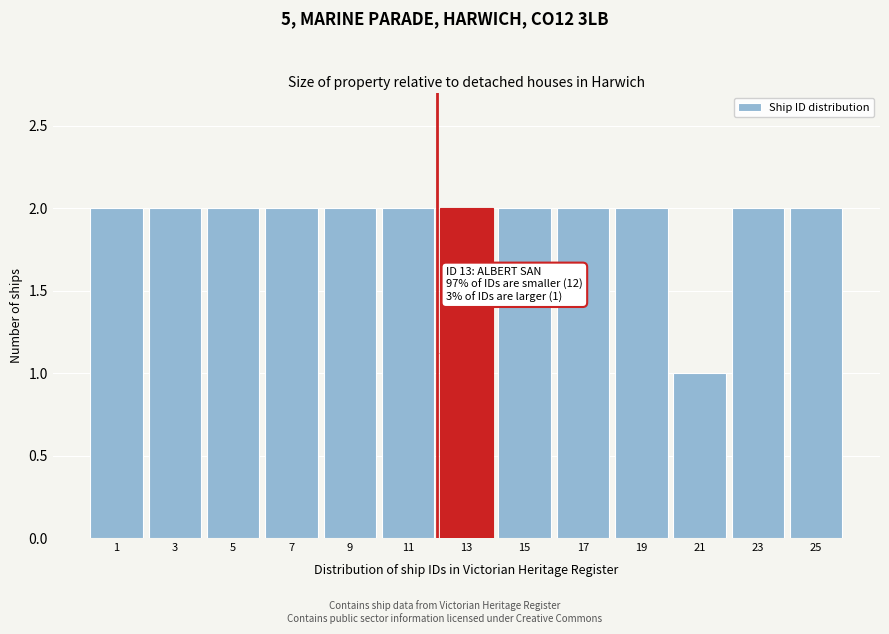

Reading right to left, what are all the values shown in this chart?

2	2	1	2	2	2	2	2	2	2	2	2	2